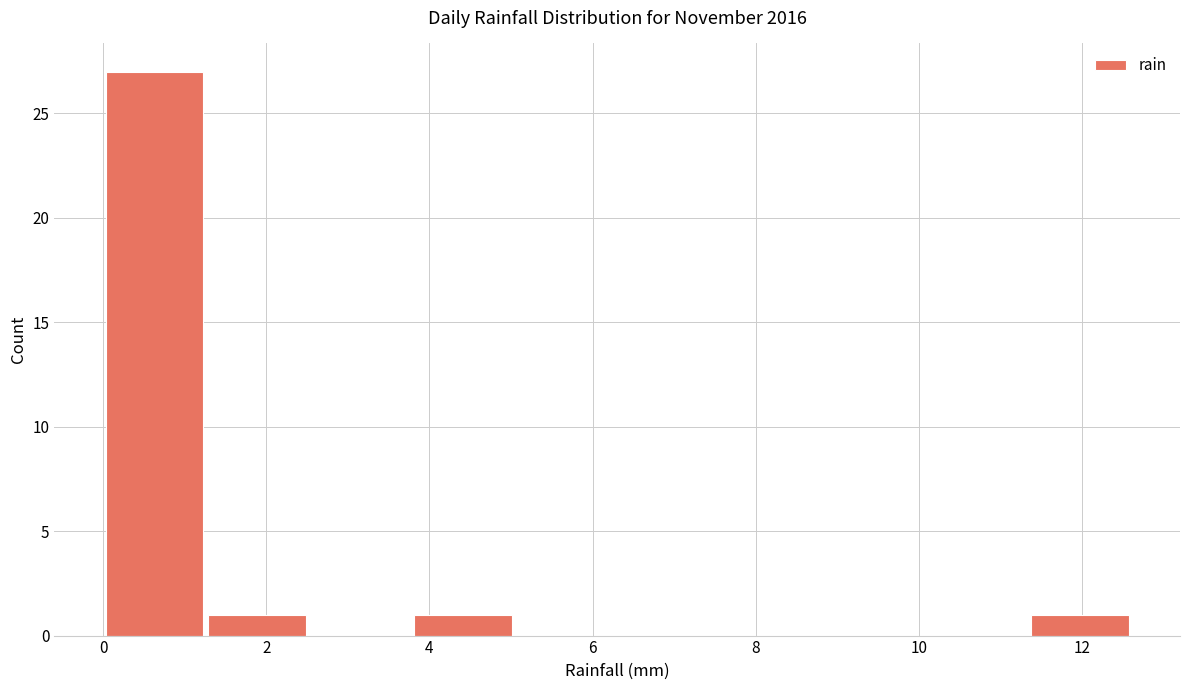

Which range on the x-axis has the tallest bar?

0.00 to 1.26